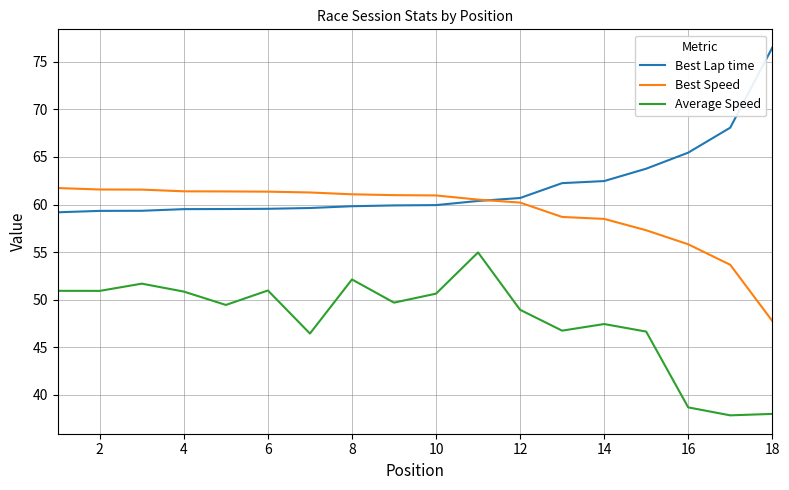

Which series has the largest total across all categories?

Best Lap time